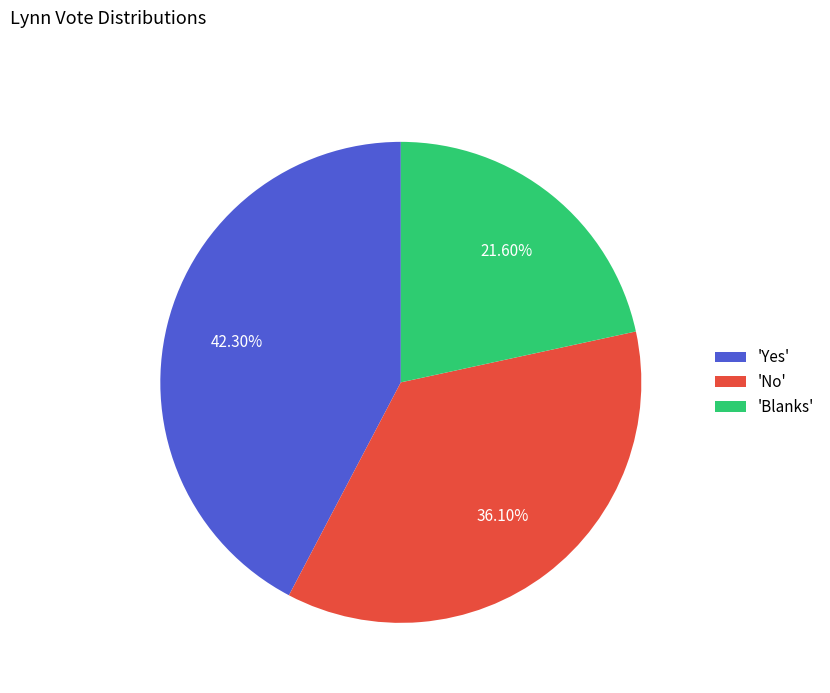

How many segments does this pie chart have?

3